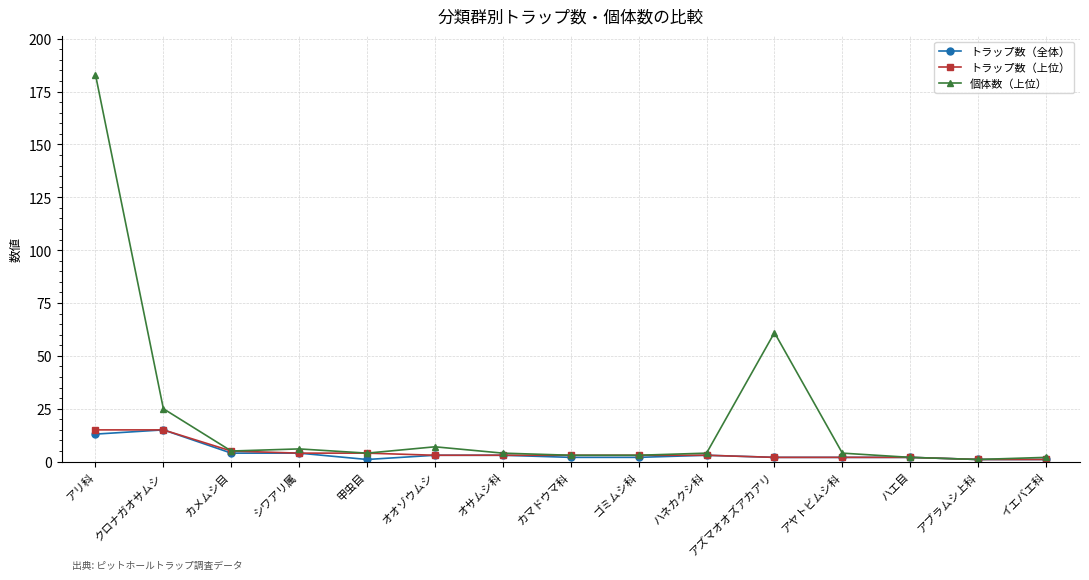

Reading left to right, transcribe all the data shown in this chart.

トラップ数（全体）: アリ科=13	クロナガオサムシ=15	カメムシ目=4	シワアリ属=4	甲虫目=1	オオゾウムシ=3	オサムシ科=3	カマドウマ科=2	ゴミムシ科=2	ハネカクシ科=3	アズマオオズアカアリ=2	アヤトビムシ科=2	ハエ目=2	アブラムシ上科=1	イエバエ科=1
トラップ数（上位）: アリ科=15	クロナガオサムシ=15	カメムシ目=5	シワアリ属=4	甲虫目=4	オオゾウムシ=3	オサムシ科=3	カマドウマ科=3	ゴミムシ科=3	ハネカクシ科=3	アズマオオズアカアリ=2	アヤトビムシ科=2	ハエ目=2	アブラムシ上科=1	イエバエ科=1
個体数（上位）: アリ科=183	クロナガオサムシ=25	カメムシ目=5	シワアリ属=6	甲虫目=4	オオゾウムシ=7	オサムシ科=4	カマドウマ科=3	ゴミムシ科=3	ハネカクシ科=4	アズマオオズアカアリ=61	アヤトビムシ科=4	ハエ目=2	アブラムシ上科=1	イエバエ科=2